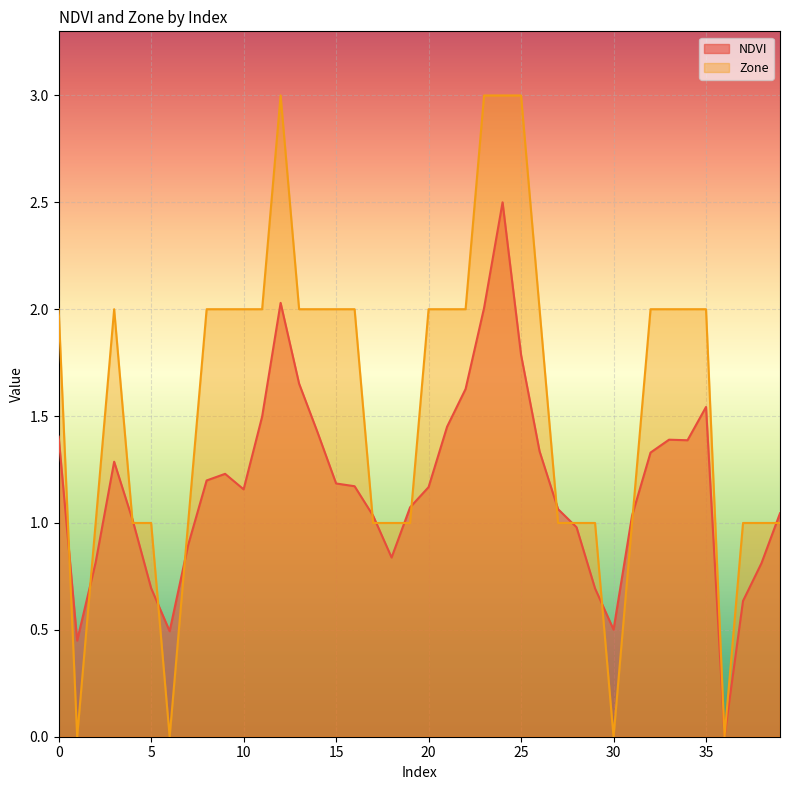

How many intersections are there between Zone and NDVI?

15